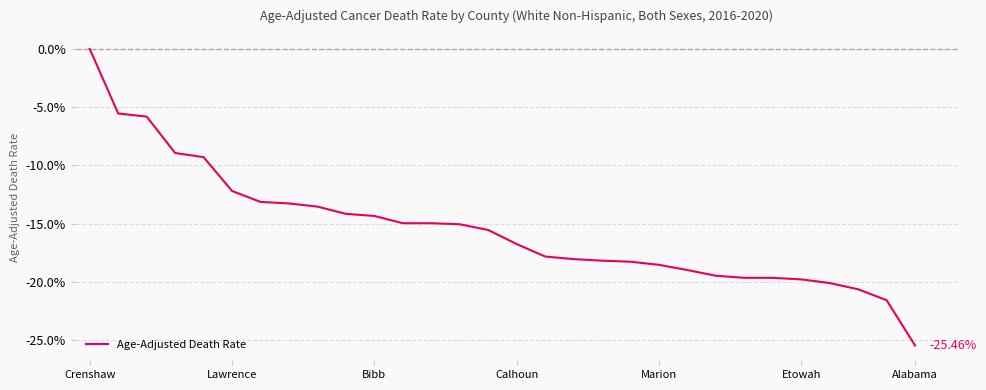

What is the difference between the maximum and minimum values?

25.5